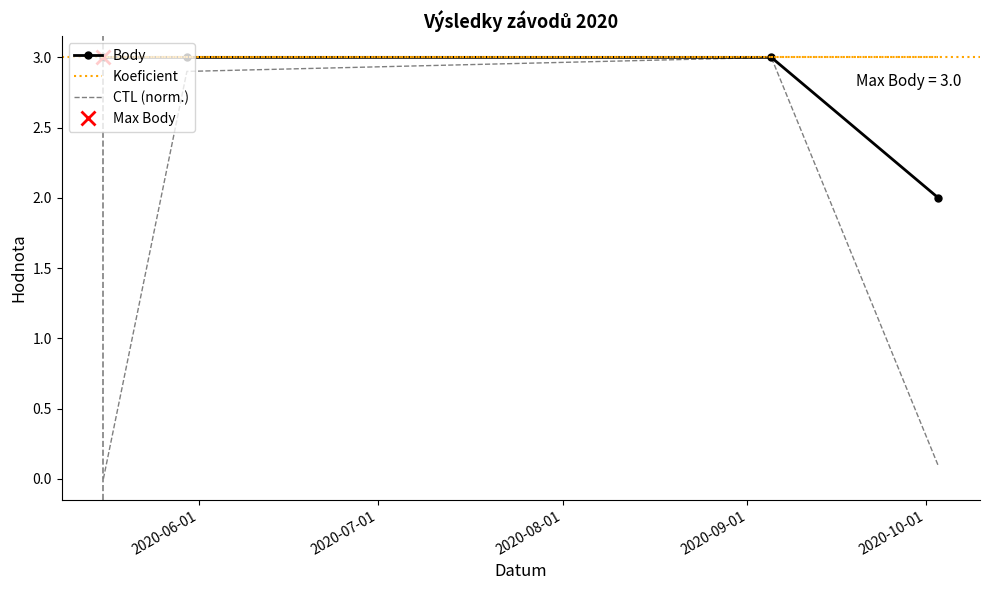

How many lines are shown in the chart?

3